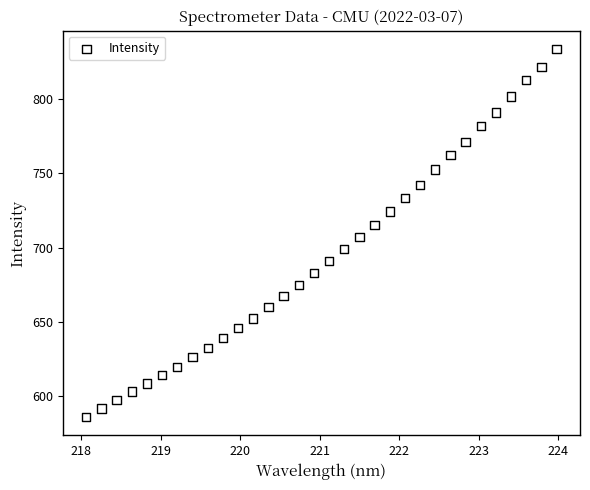

What is the range of Y values (max minus min)?

247.9